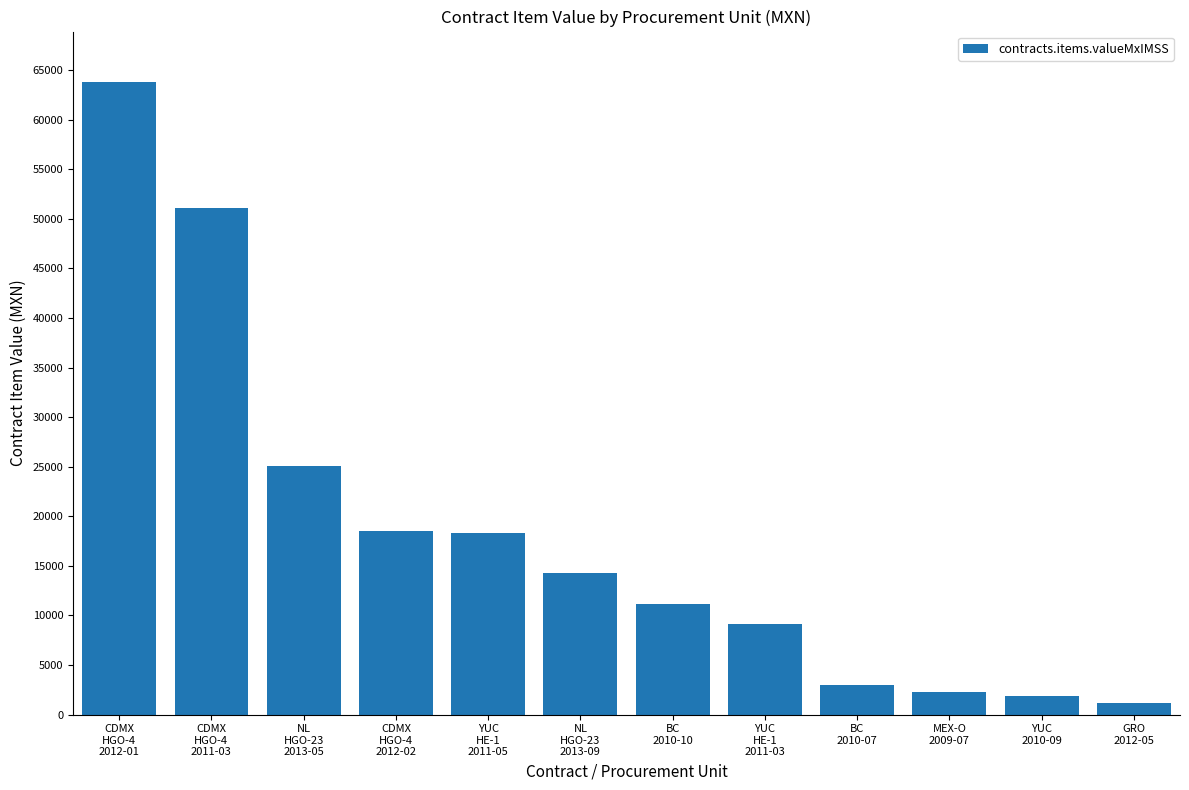

What value does the data have at BC
2010-10?

11106.5